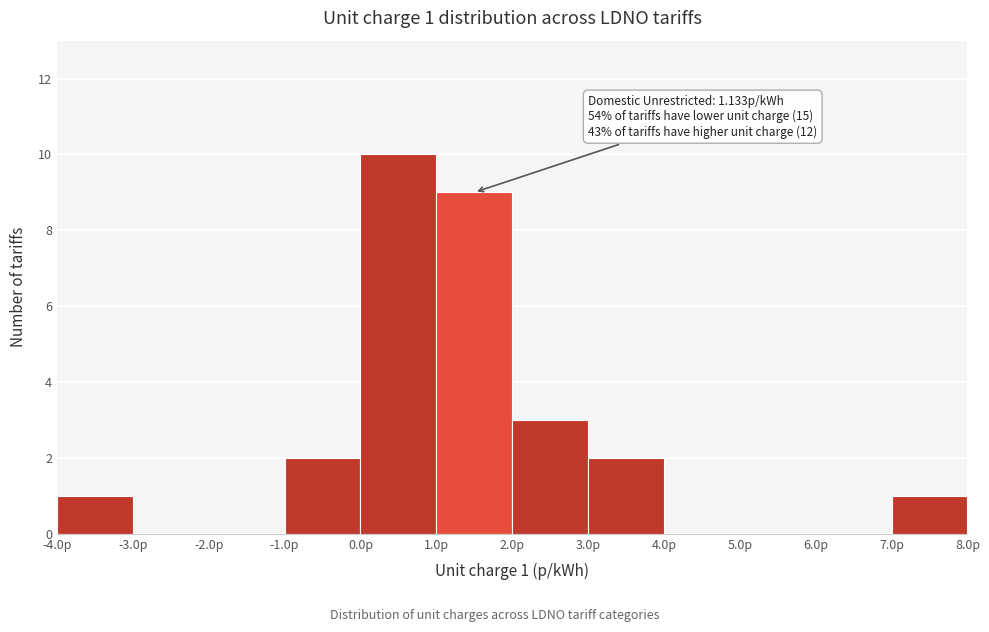

Which range on the x-axis has the tallest bar?

0 to 1